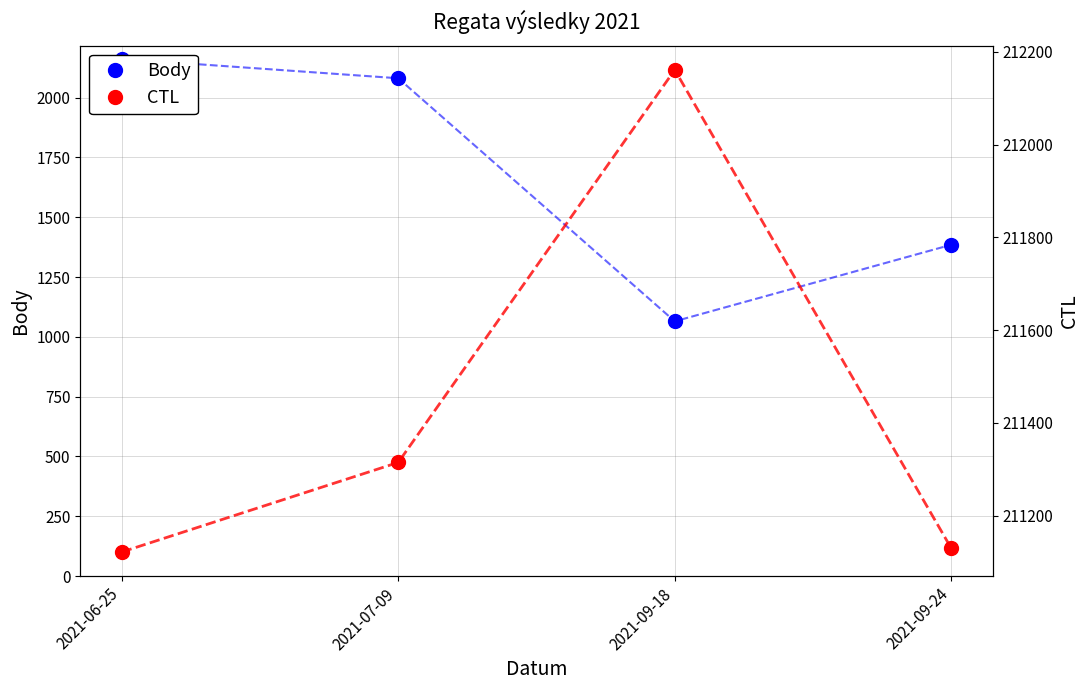

What is the label of the 4th point from the left?

2021-09-24